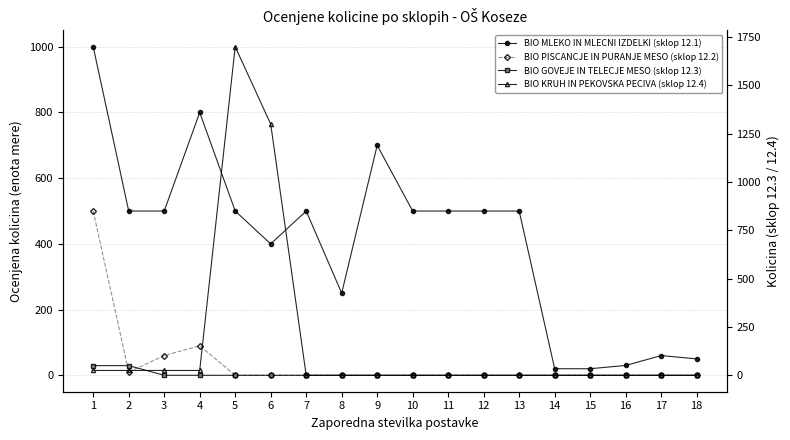

How many positive values does the BIO KRUH IN PEKOVSKA PECIVA (sklop 12.4) series have?

6